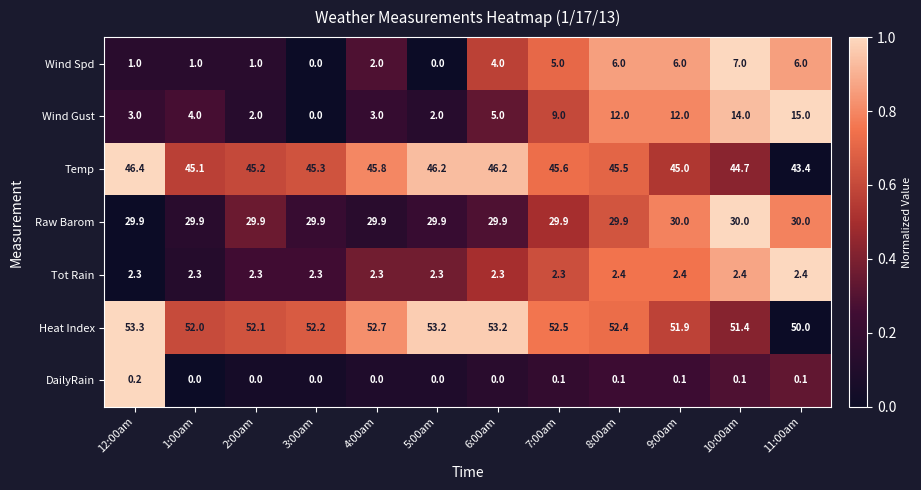

What is the difference between the maximum and second lowest values in the Heat Index series?

1.9